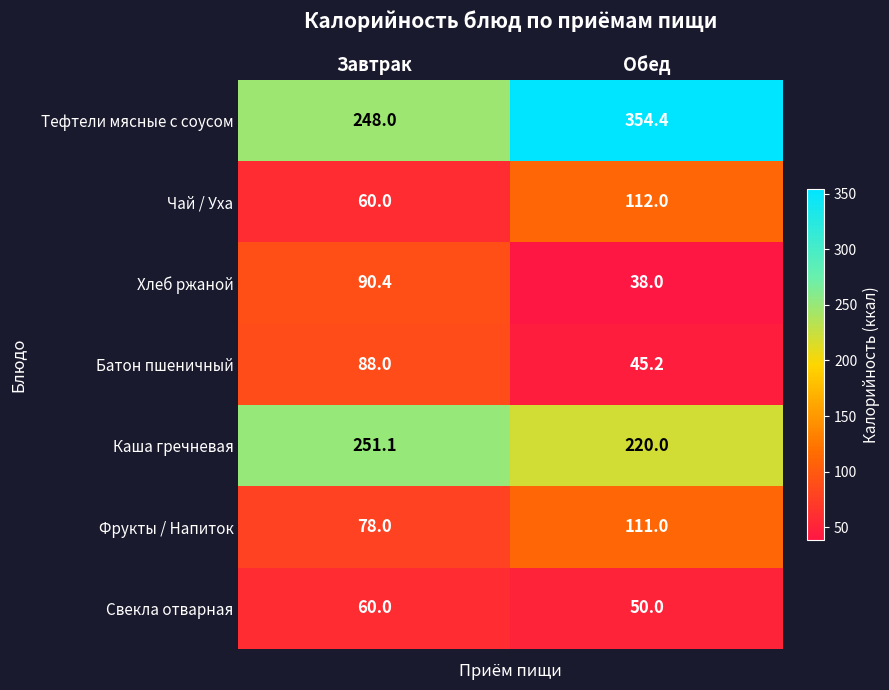

Which series has the widest spread of values?

Тефтели мясные с соусом